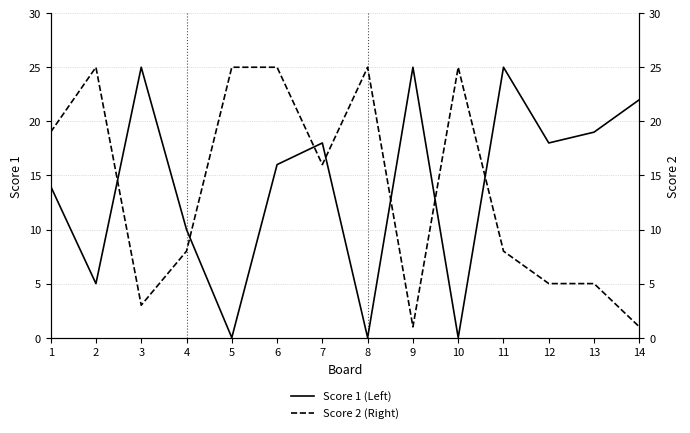

What is the total value across all series at 2?

30